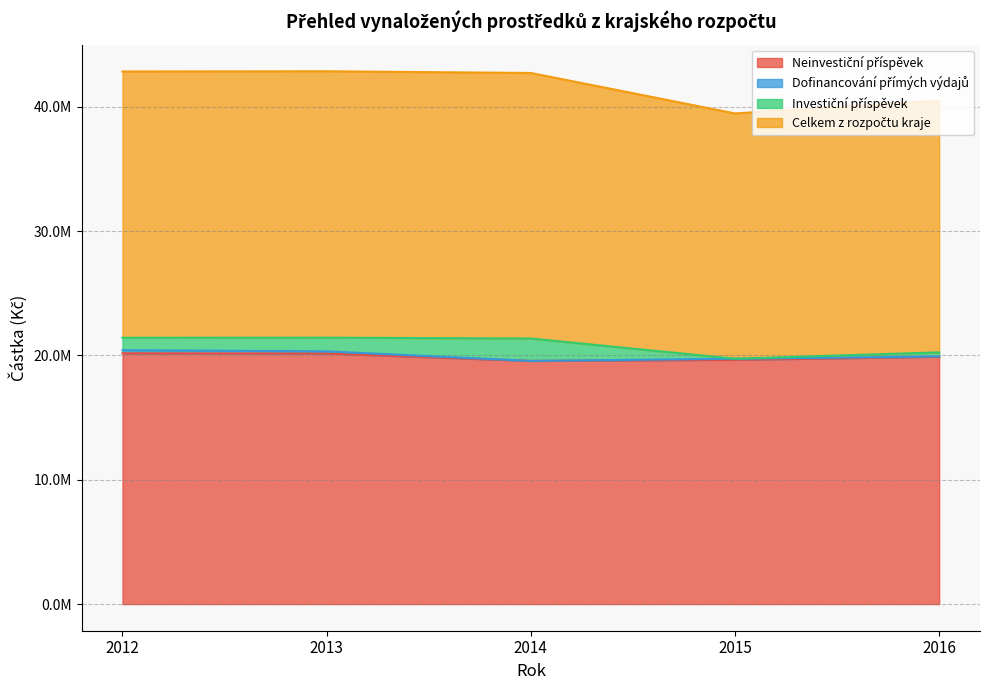

Does the chart display data point markers on the line(s)?

No